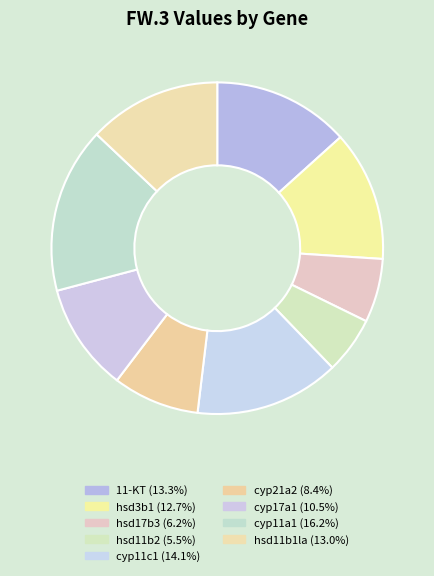

Which category has the biggest portion of the pie?

cyp11a1